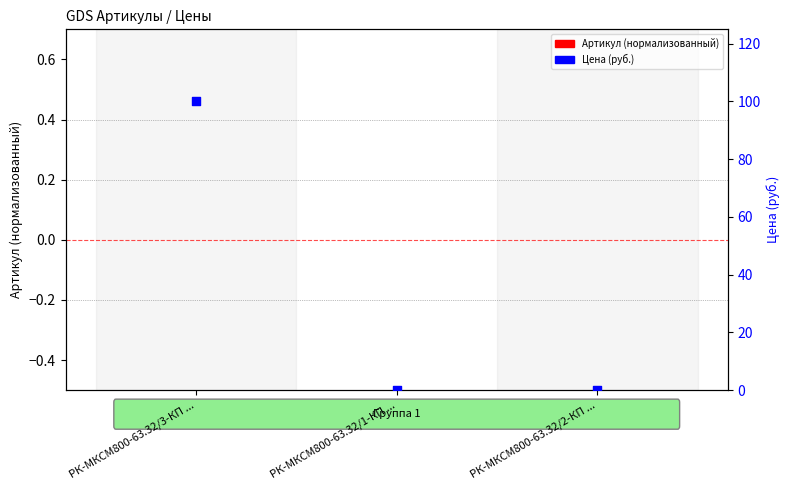

At which category is the sum across all series the highest?

РК-МКСМ800-63.32/3-КП ...